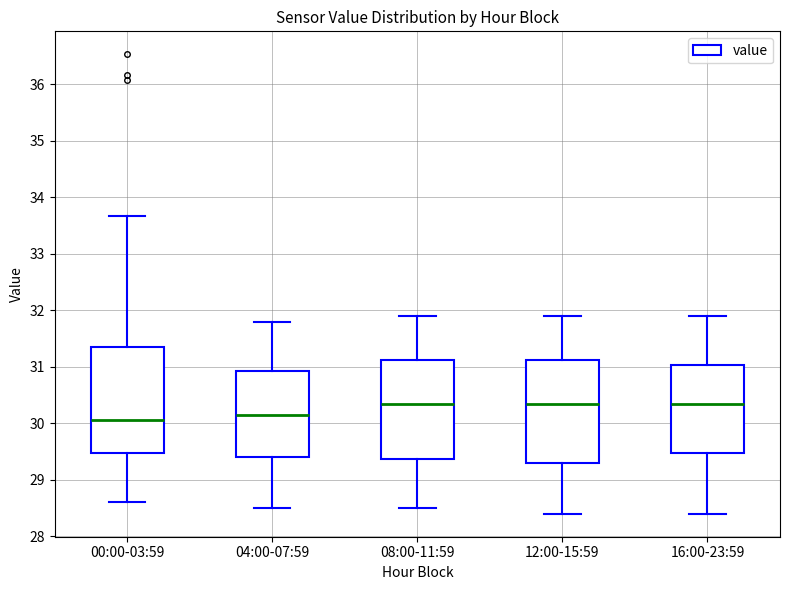

Where does the upper whisker of the box for 04:00-07:59 end on the y-axis? The values are not printed on the chart, so give them approximately, as read against the axis.

31.8